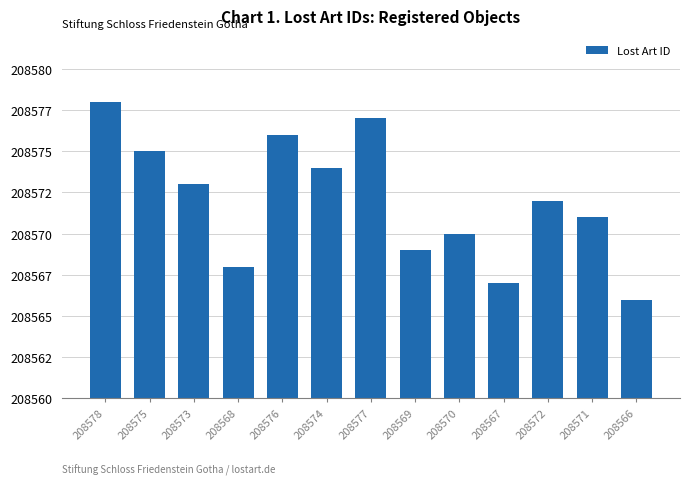

Where does the data first go above 208572?

208578